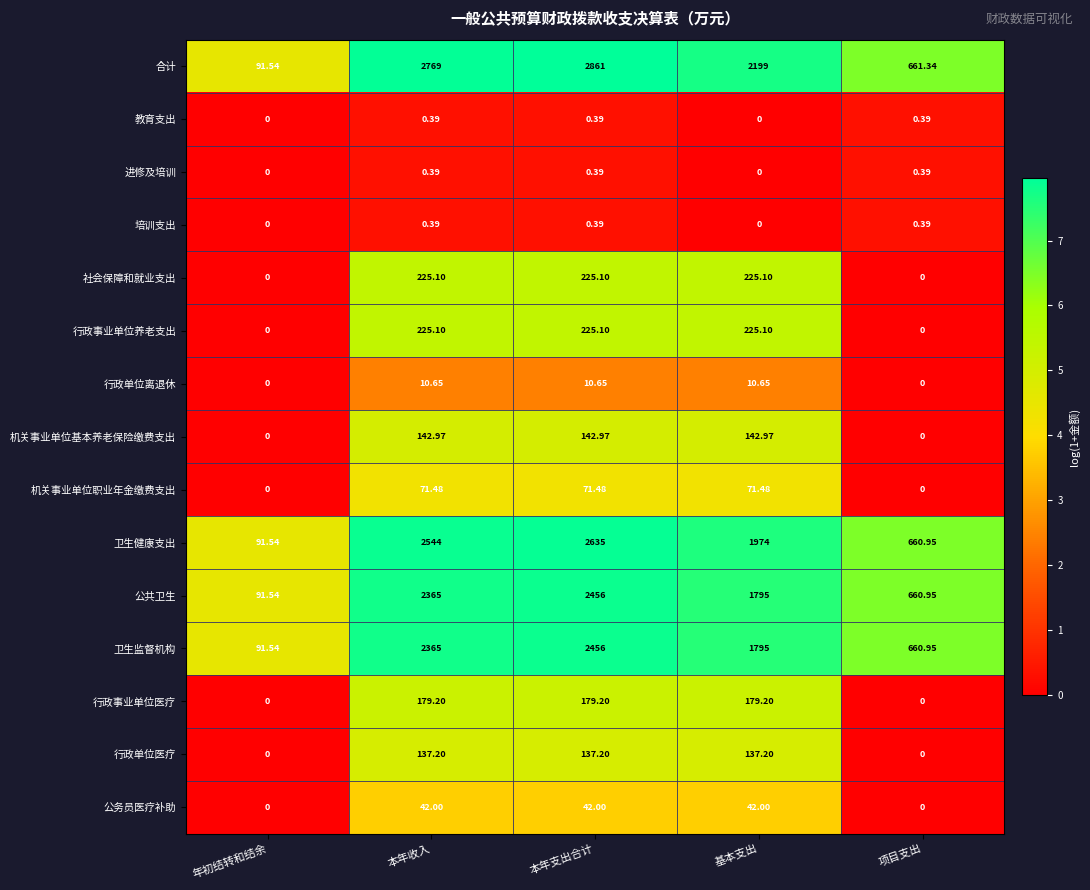

List the labels in order of 卫生健康支出 value, smallest first.

年初结转和结余, 项目支出, 基本支出, 本年收入, 本年支出合计